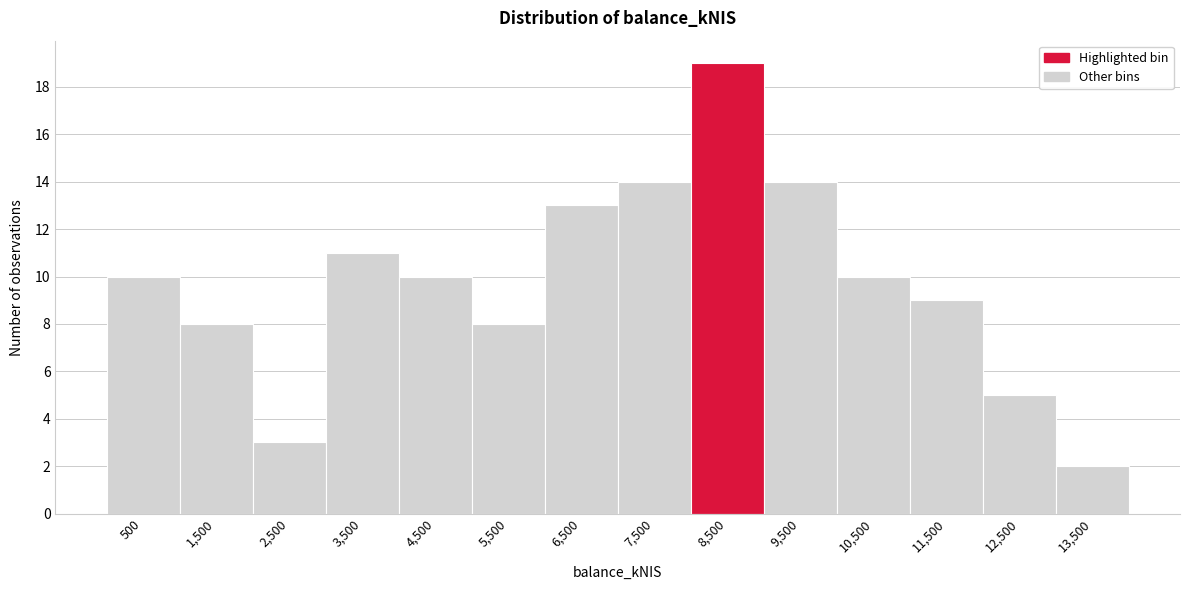

Reading left to right, transcribe this chart: for each bar, give the range it covers on the x-axis and its height. The values are not printed on the chart, so give them approximately, as read against the axis.

0 to 1000: 10
1000 to 2000: 8
2000 to 3000: 3
3000 to 4000: 11
4000 to 5000: 10
5000 to 6000: 8
6000 to 7000: 13
7000 to 8000: 14
8000 to 9000: 19
9000 to 10000: 14
10000 to 11000: 10
11000 to 12000: 9
12000 to 13000: 5
13000 to 14000: 2